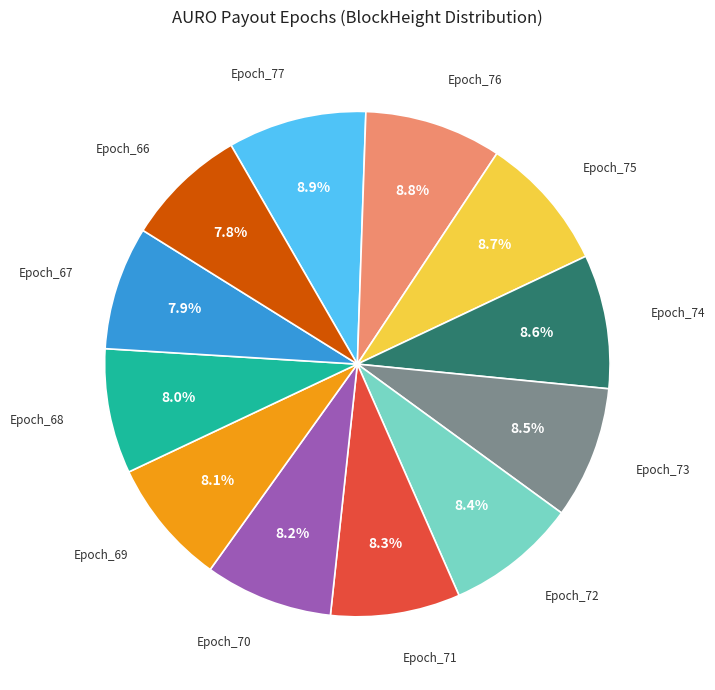

Does Epoch_76 account for over 50% of the chart?

No